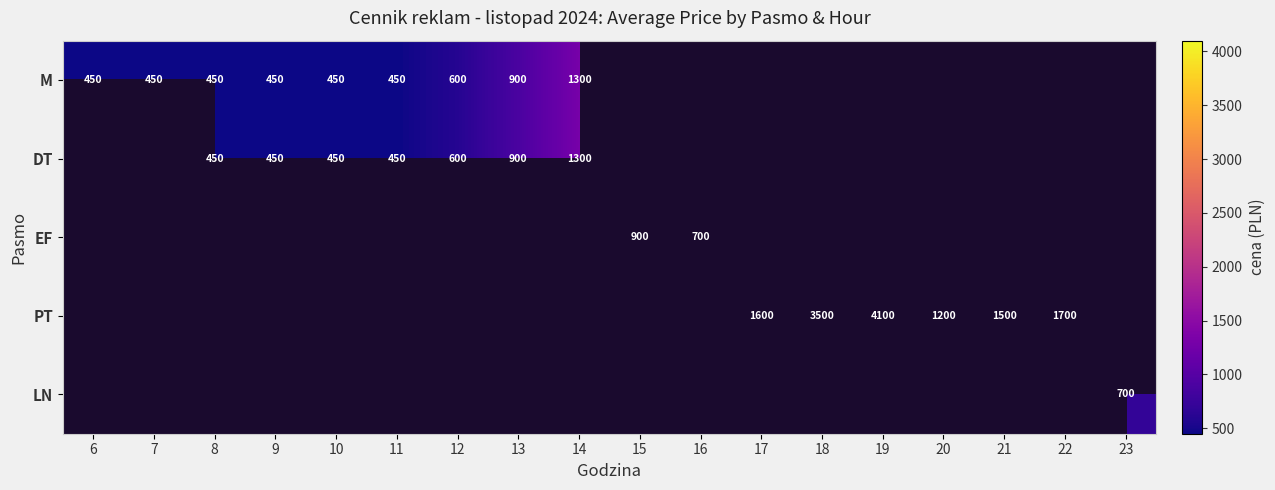

Count the number of data series in this chart.

5